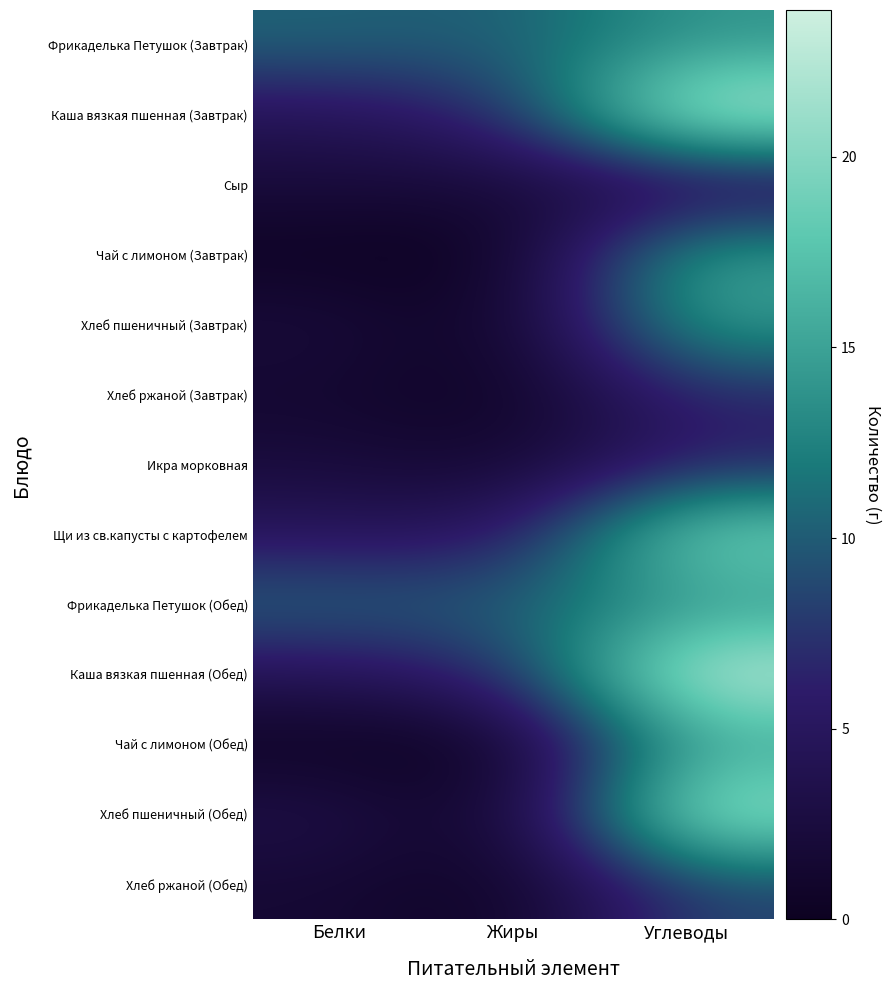

List the series in order of their peak value, lowest first.

Сыр, Икра морковная, Хлеб ржаной (Завтрак), Хлеб ржаной (Обед), Фрикаделька Петушок (Завтрак), Фрикаделька Петушок (Обед), Хлеб пшеничный (Завтрак), Чай с лимоном (Завтрак), Чай с лимоном (Обед), Щи из св.капусты с картофелем, Хлеб пшеничный (Обед), Каша вязкая пшенная (Завтрак), Каша вязкая пшенная (Обед)